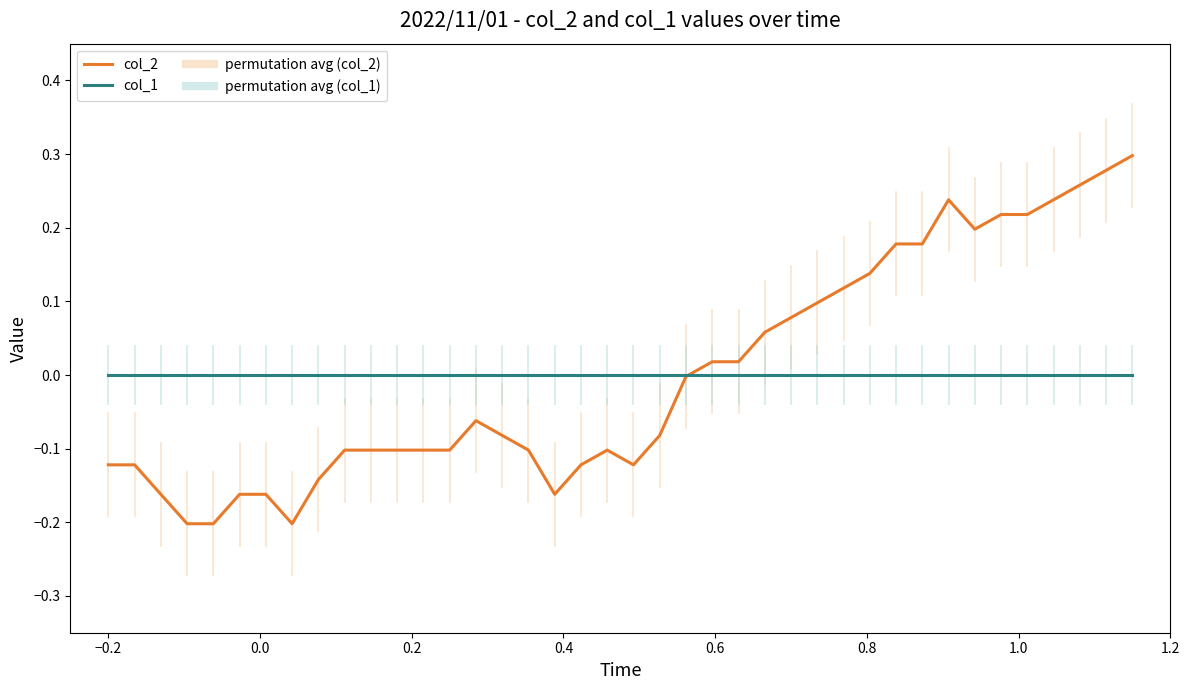

Which series ends up on top after the final intersection of col_2 and col_1?

col_2